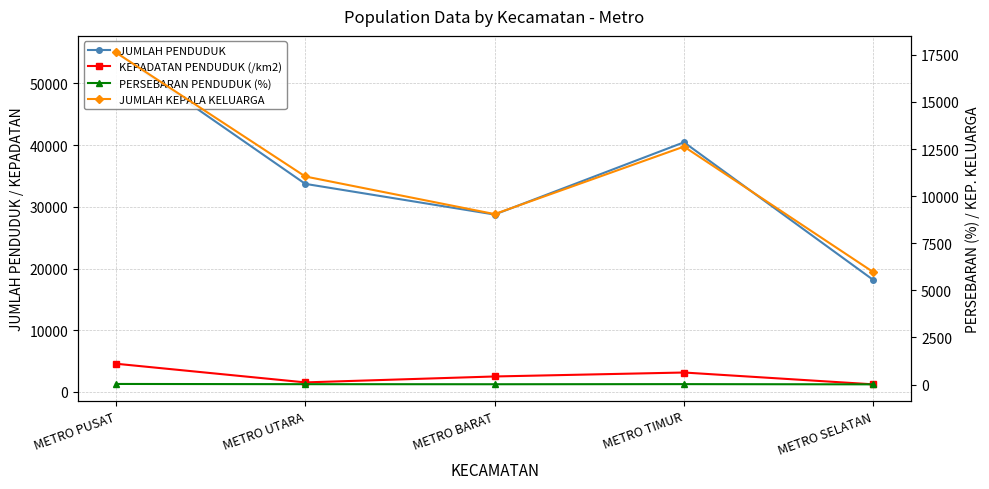

Which has a higher value, METRO UTARA or METRO TIMUR?

METRO TIMUR